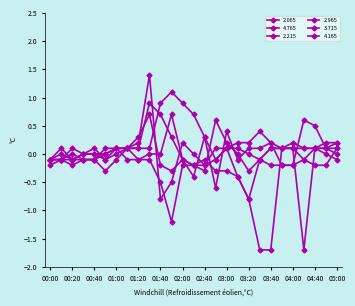

Is this an area chart (filled region under the line)?

No